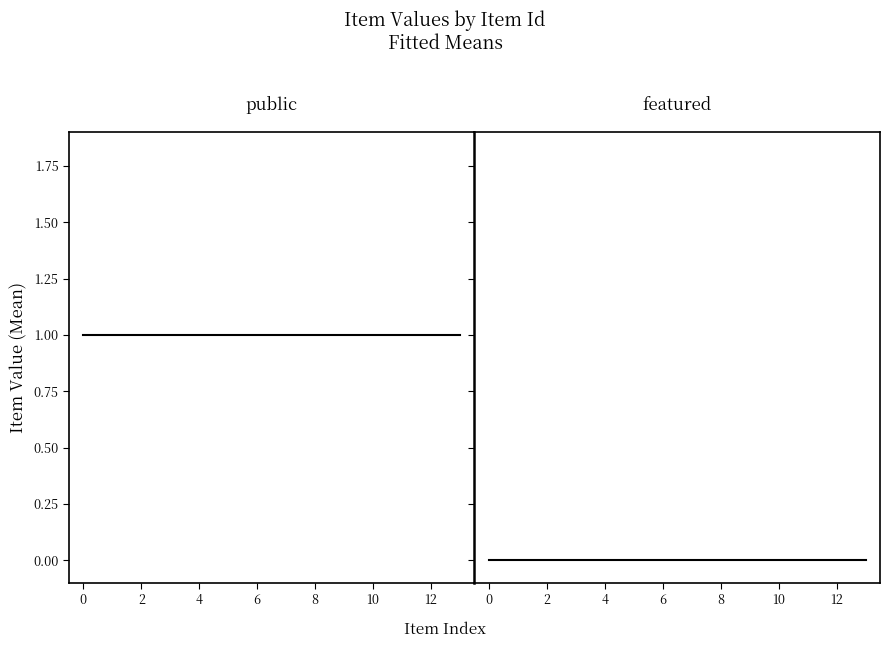

Between 10 and 8, which is larger?

10